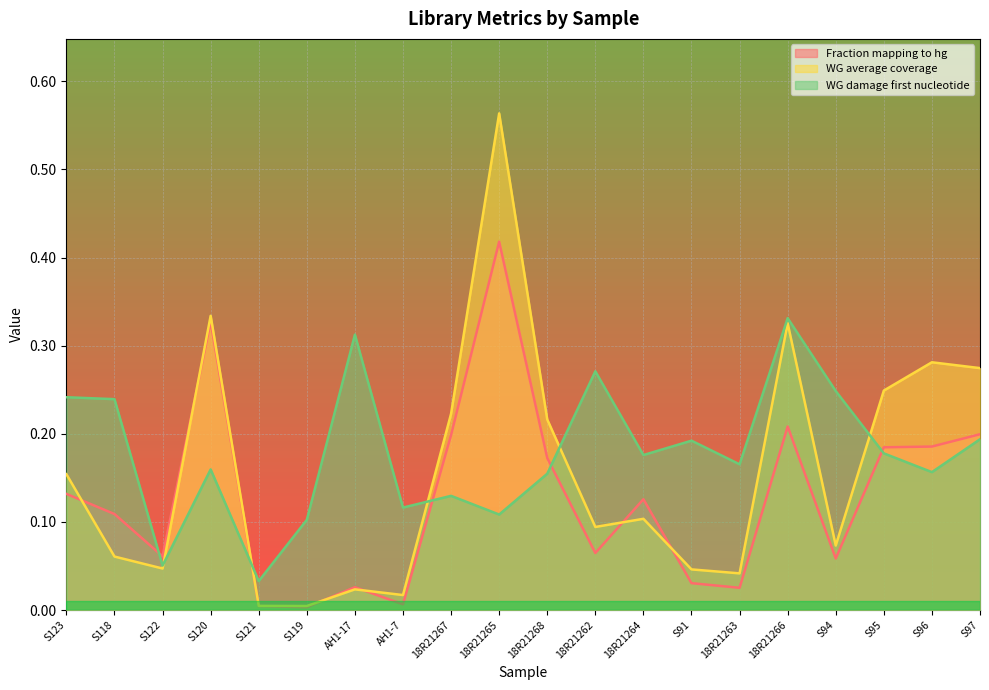

How many times do Fraction mapping to hg and WG average coverage cross each other?

6